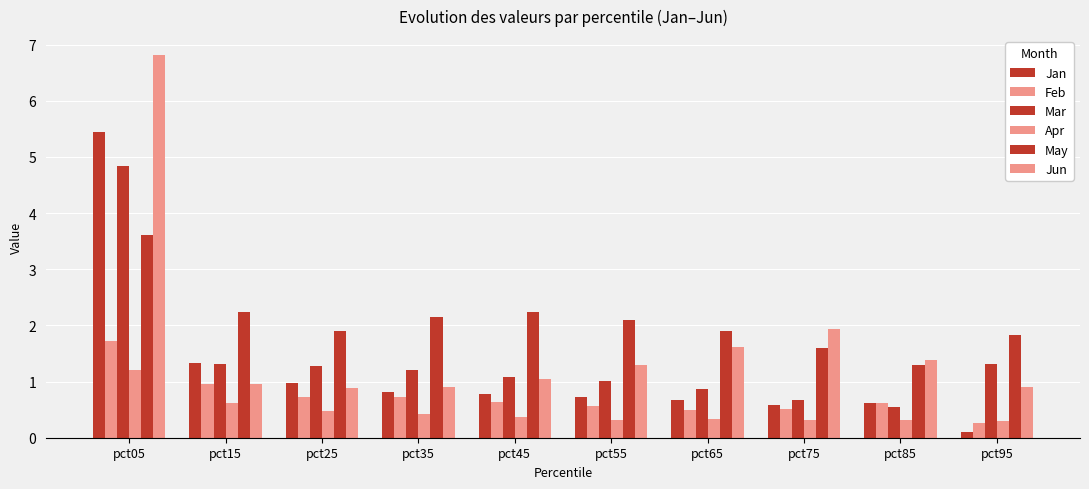

Which label corresponds to the largest value in the chart?

pct05